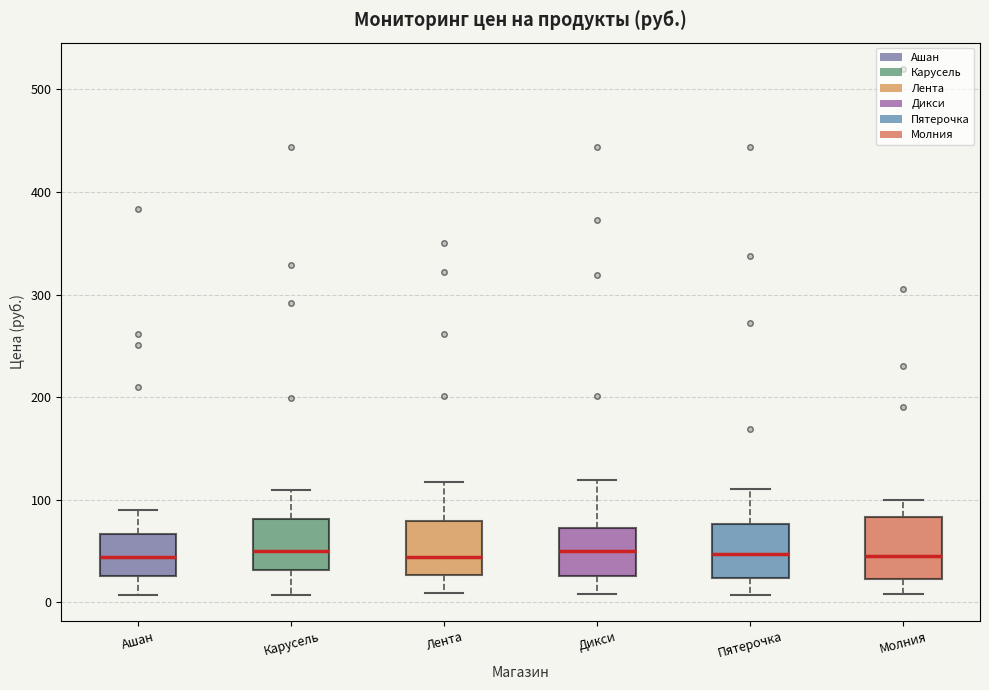

Reading left to right, transcribe this box plot: for each box, give where its median line is, the range the box spans, and where its two whiskers end, as read against the y-axis. The values are not printed on the chart, so give them approximately, as read against the axis.

Ашан: median 40, box 30 to 70, whiskers 10 to 90
Карусель: median 50, box 30 to 80, whiskers 10 to 110
Лента: median 40, box 30 to 80, whiskers 10 to 120
Дикси: median 50, box 30 to 70, whiskers 10 to 120
Пятерочка: median 50, box 20 to 80, whiskers 10 to 110
Молния: median 40, box 20 to 80, whiskers 10 to 100